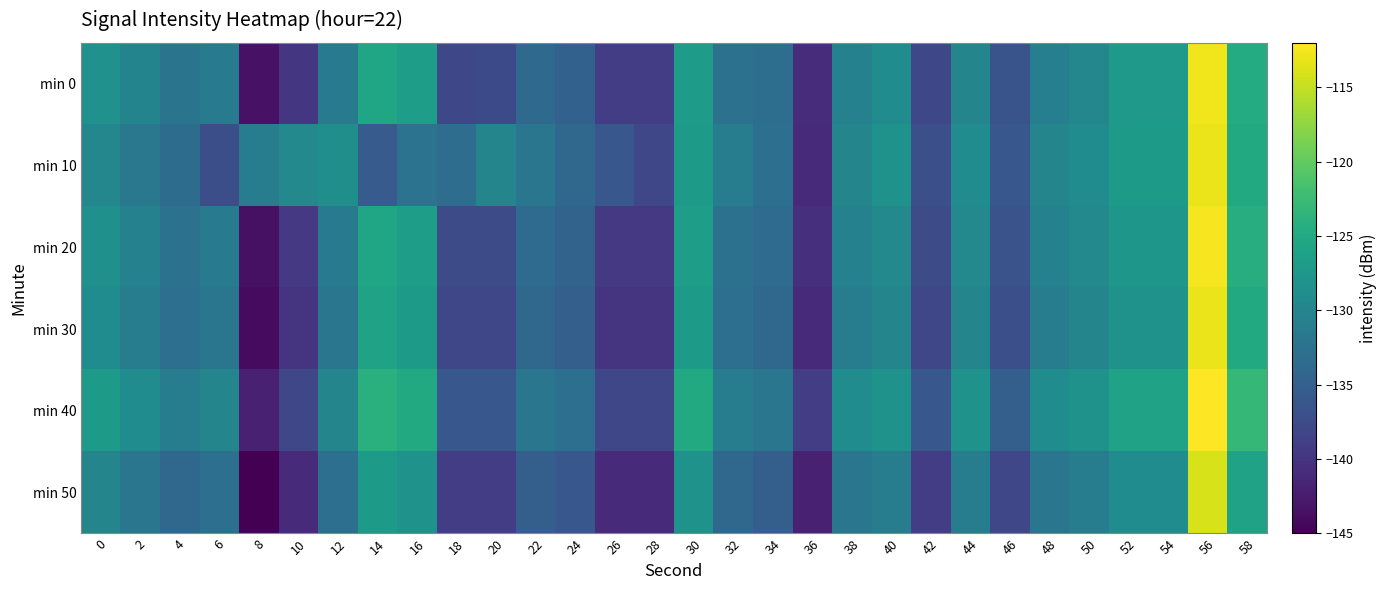

Reading left to right, extract all data points from this chart.

min 0: 0=-128.3	2=-130.1	4=-132.3	6=-131.4	8=-143.4	10=-139.8	12=-131.6	14=-125.5	16=-126.5	18=-137.9	20=-137.6	22=-133.8	24=-134.7	26=-139.0	28=-139.0	30=-126.9	32=-132.6	34=-133.1	36=-140.9	38=-130.5	40=-129.0	42=-137.8	44=-130.0	46=-136.4	48=-130.7	50=-129.7	52=-127.2	54=-127.3	56=-112.7	58=-124.7
min 10: 0=-129.8	2=-131.7	4=-133.4	6=-137.1	8=-131.2	10=-129.4	12=-128.5	14=-135.5	16=-132.5	18=-133.1	20=-130.0	22=-132.0	24=-134.0	26=-136.0	28=-138.0	30=-127.0	32=-131.0	34=-133.0	36=-141.0	38=-130.0	40=-128.0	42=-137.0	44=-129.0	46=-136.0	48=-130.0	50=-129.0	52=-127.0	54=-127.0	56=-113.0	58=-125.0
min 20: 0=-128.5	2=-130.5	4=-132.5	6=-131.5	8=-143.5	10=-139.5	12=-131.5	14=-125.5	16=-126.5	18=-137.5	20=-137.5	22=-133.5	24=-134.5	26=-139.5	28=-139.5	30=-126.5	32=-132.5	34=-133.5	36=-140.5	38=-130.5	40=-129.5	42=-137.5	44=-129.5	46=-136.5	48=-130.5	50=-129.5	52=-127.5	54=-127.5	56=-112.5	58=-124.5
min 30: 0=-129.0	2=-131.0	4=-133.0	6=-132.0	8=-144.0	10=-140.0	12=-132.0	14=-126.0	16=-127.0	18=-138.0	20=-138.0	22=-134.0	24=-135.0	26=-140.0	28=-140.0	30=-127.0	32=-133.0	34=-134.0	36=-141.0	38=-131.0	40=-130.0	42=-138.0	44=-130.0	46=-137.0	48=-131.0	50=-130.0	52=-128.0	54=-128.0	56=-113.0	58=-125.0
min 40: 0=-127.0	2=-129.0	4=-131.0	6=-130.0	8=-142.0	10=-138.0	12=-130.0	14=-124.0	16=-125.0	18=-136.0	20=-136.0	22=-132.0	24=-133.0	26=-138.0	28=-138.0	30=-125.0	32=-131.0	34=-132.0	36=-139.0	38=-129.0	40=-128.0	42=-136.0	44=-128.0	46=-135.0	48=-129.0	50=-128.0	52=-126.0	54=-126.0	56=-111.0	58=-123.0
min 50: 0=-130.0	2=-132.0	4=-134.0	6=-133.0	8=-145.0	10=-141.0	12=-133.0	14=-127.0	16=-128.0	18=-139.0	20=-139.0	22=-135.0	24=-136.0	26=-141.0	28=-141.0	30=-128.0	32=-134.0	34=-135.0	36=-142.0	38=-132.0	40=-131.0	42=-139.0	44=-131.0	46=-138.0	48=-132.0	50=-131.0	52=-129.0	54=-129.0	56=-114.0	58=-126.0